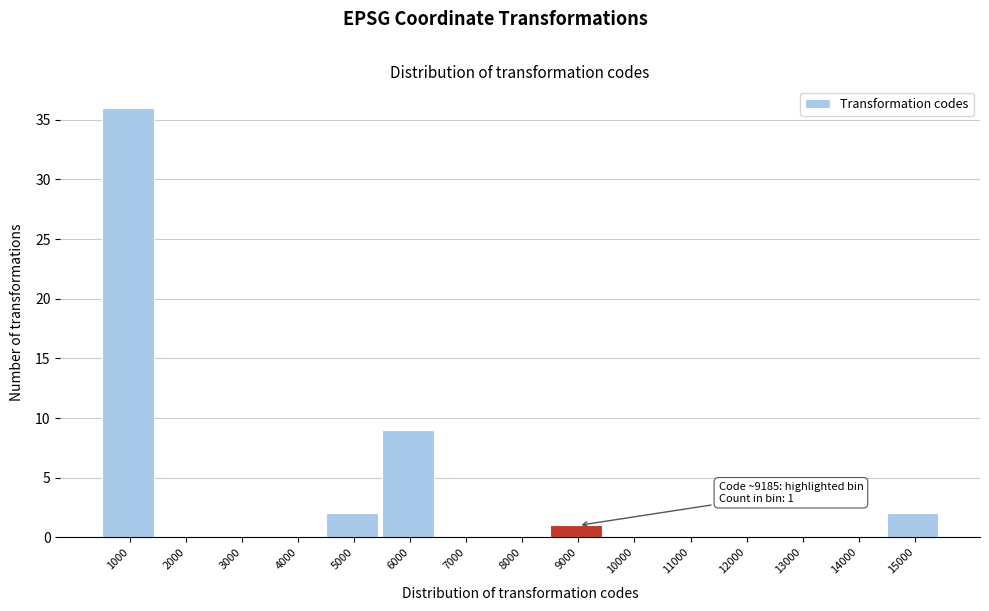

Reading left to right, list all the values displayed in this chart.

1000=36	2000=0	3000=0	4000=0	5000=2	6000=9	7000=0	8000=0	9000=1	10000=0	11000=0	12000=0	13000=0	14000=0	15000=2